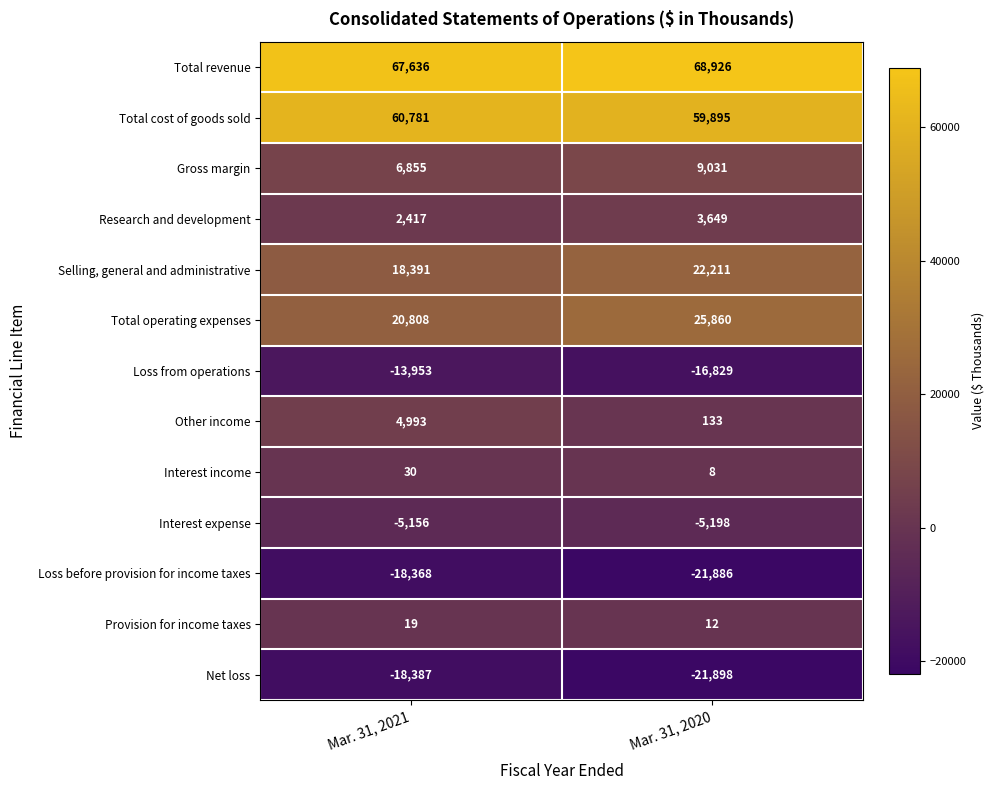

The value of Gross margin at Mar. 31, 2020 is 4011. True or false?

False